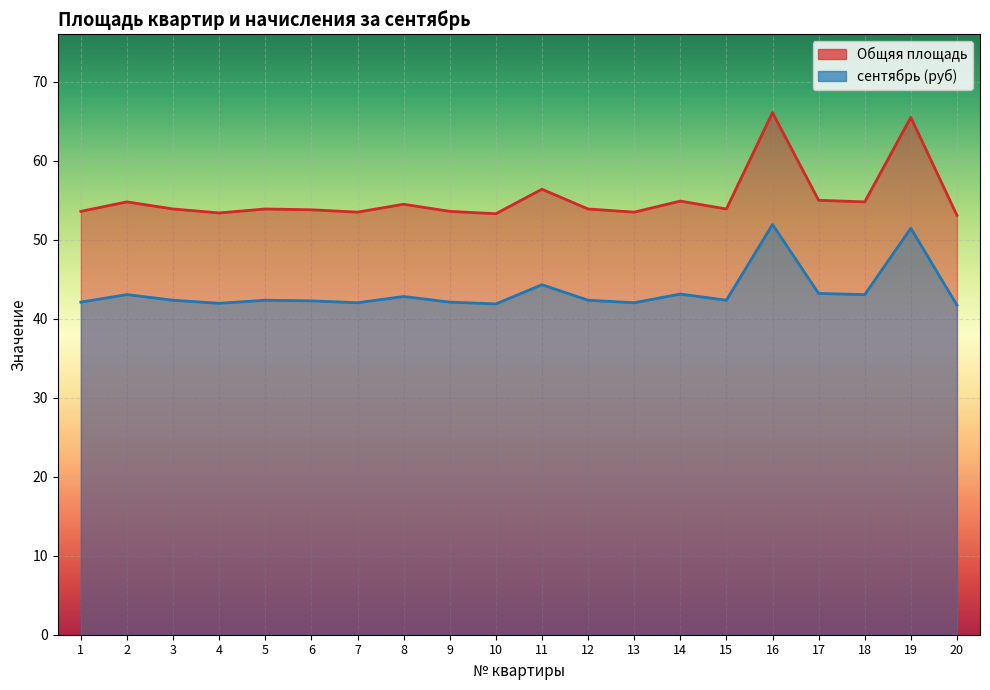

Reading left to right, transcribe all the data shown in this chart.

Общяя площадь: 53.6	54.8	53.9	53.4	53.9	53.8	53.5	54.5	53.6	53.3	56.4	53.9	53.5	54.9	53.9	66.1	55.0	54.8	65.5	53.1
сентябрь (руб): 42.1	43.1	42.4	42.0	42.4	42.3	42.0	42.8	42.1	41.9	44.3	42.4	42.0	43.1	42.4	51.9	43.2	43.1	51.5	41.7